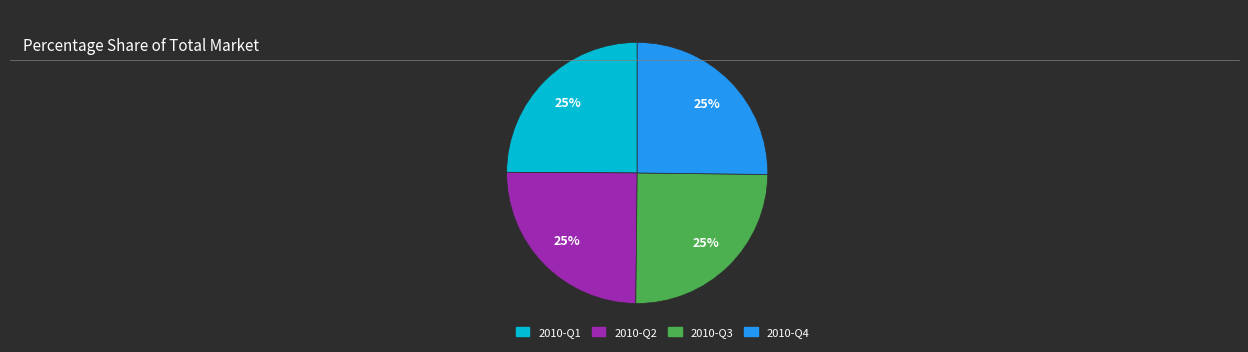

To the nearest percent, what is the average slice percentage?

25%